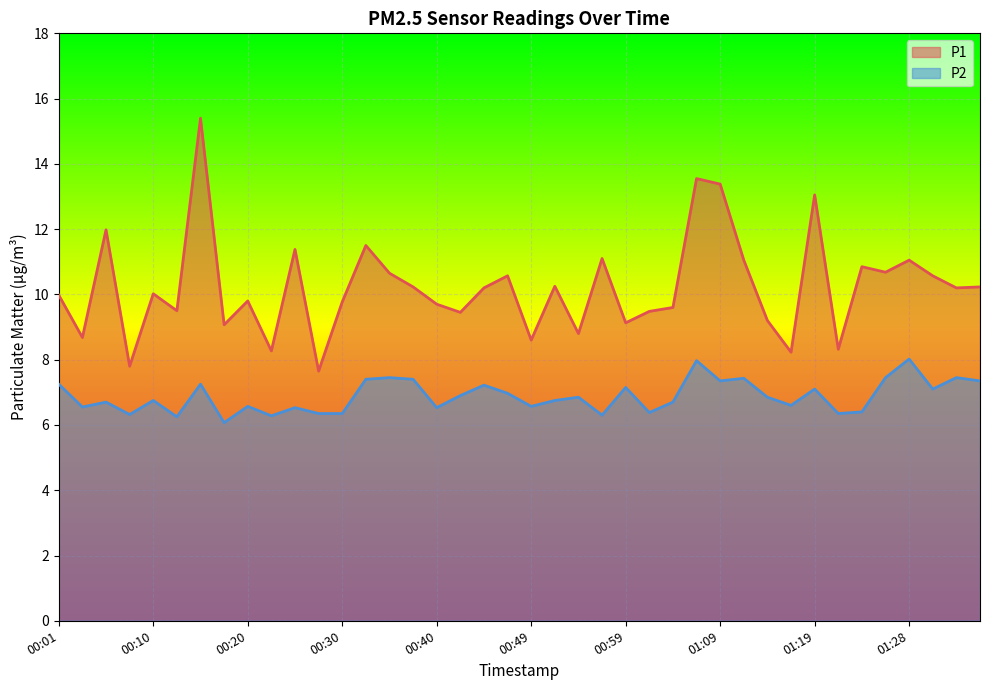

What is the difference between the P1 values at 00:40 and 01:04?

0.1